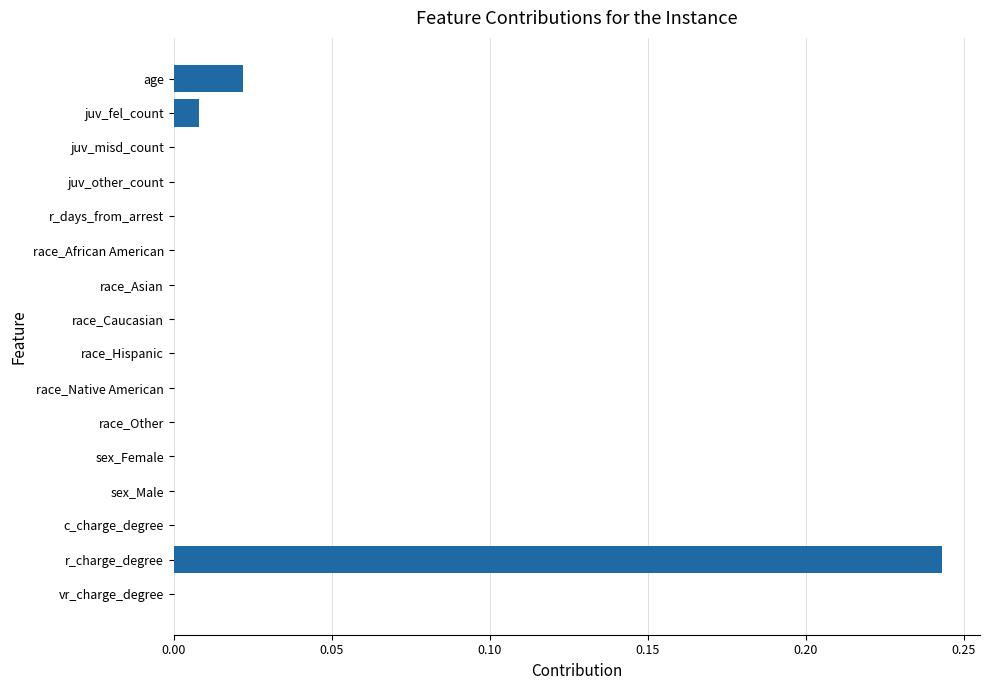

Which label corresponds to the largest value in the chart?

r_charge_degree